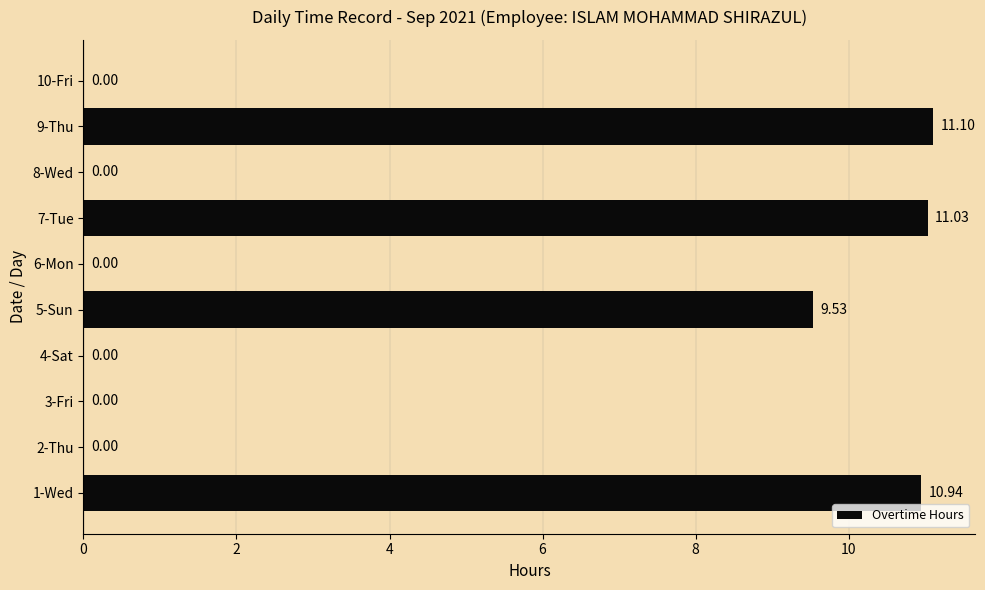

What is the sum of all values?

42.6